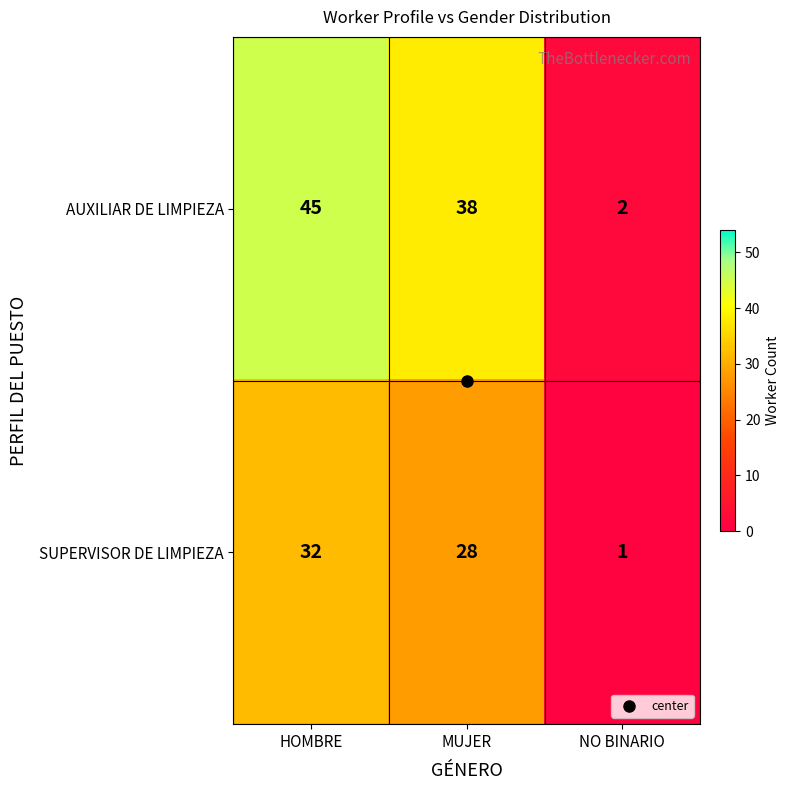

Rank the series at HOMBRE from lowest to highest value.

SUPERVISOR DE LIMPIEZA, AUXILIAR DE LIMPIEZA